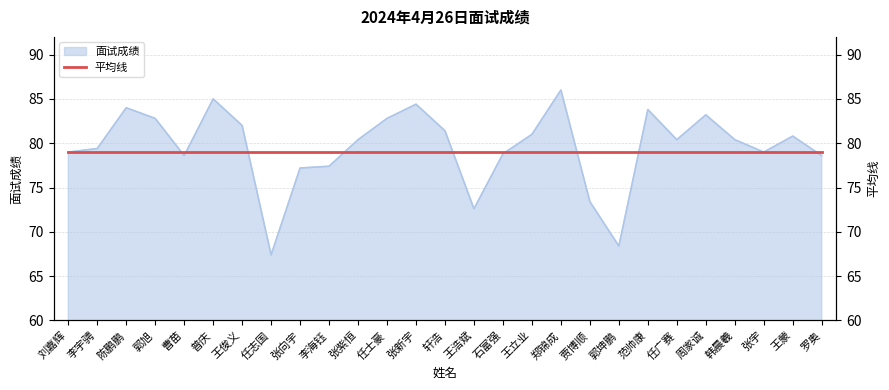

Where does the data first go above 80?

陈鹏鹏